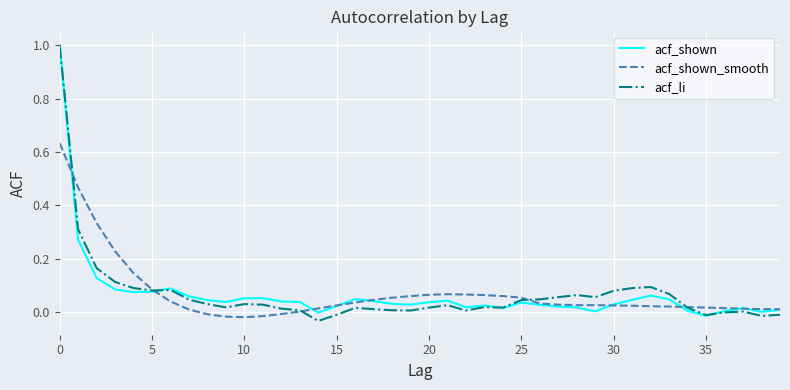

Does the chart have visible grid lines?

Yes